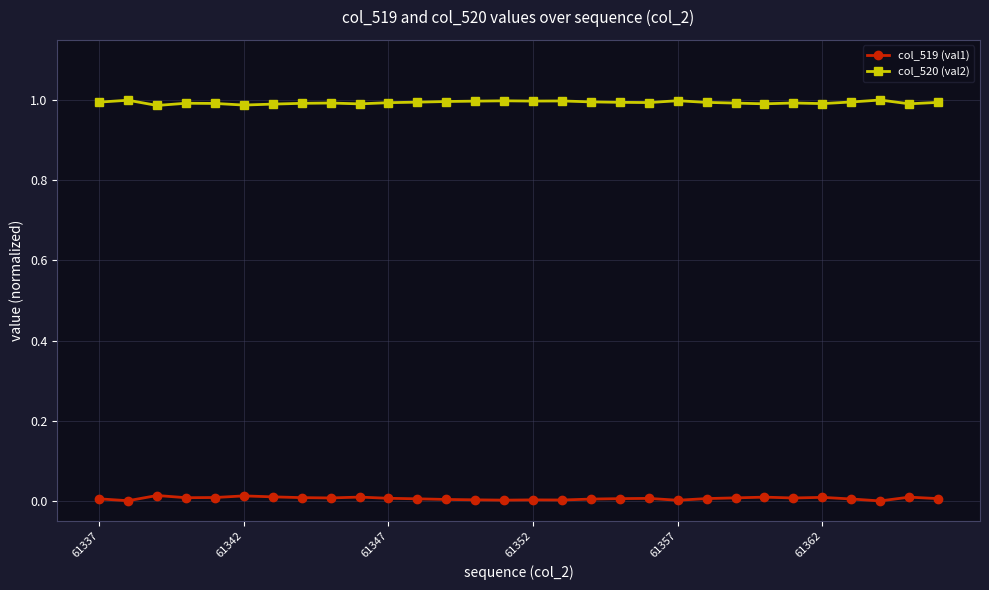

List the series in order of their peak value, lowest first.

col_519 (val1), col_520 (val2)